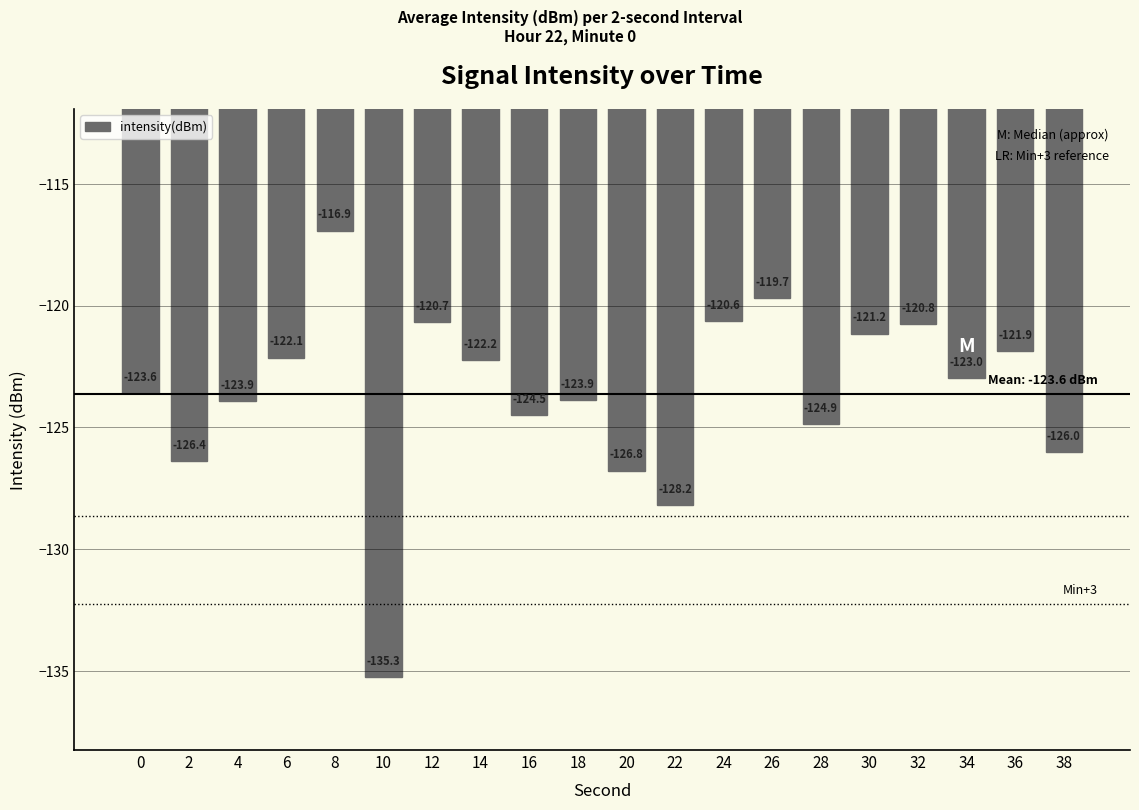

Count the number of categories in the chart.

20